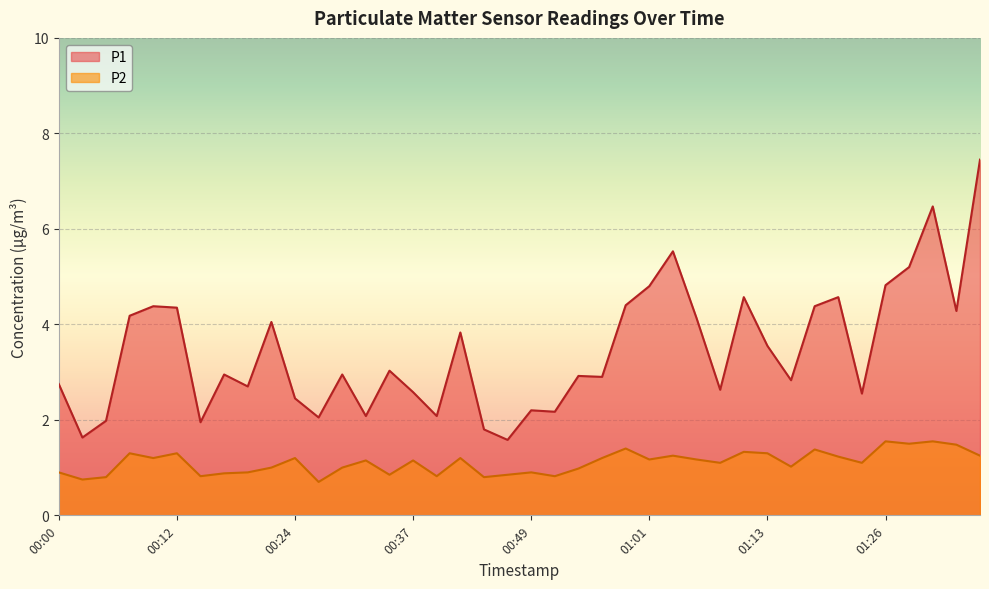

What position from the right is 00:51?

19